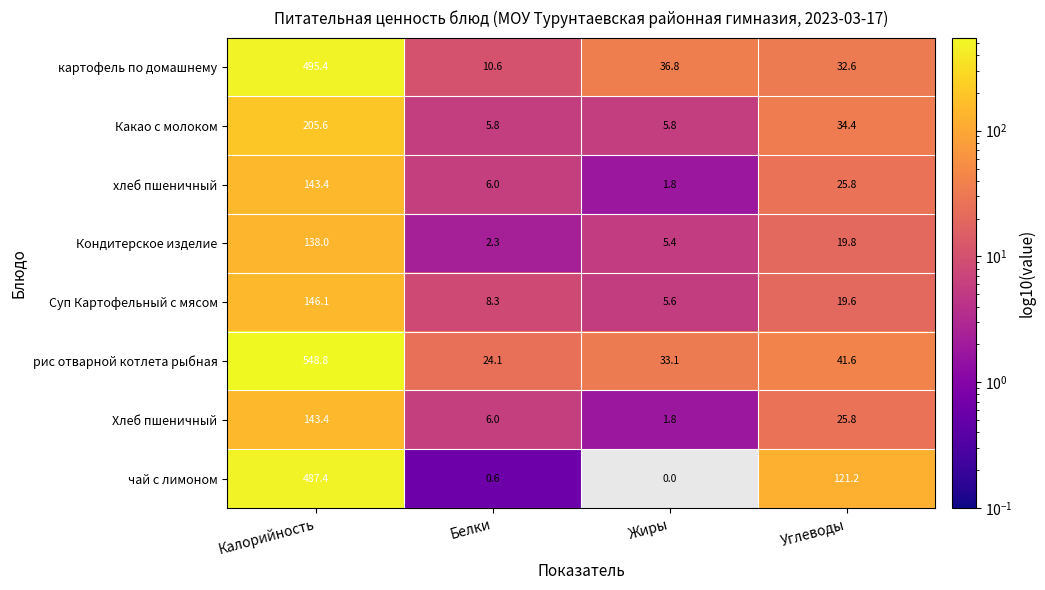

The value of Суп Картофельный с мясом at Калорийность is 95.6. True or false?

False